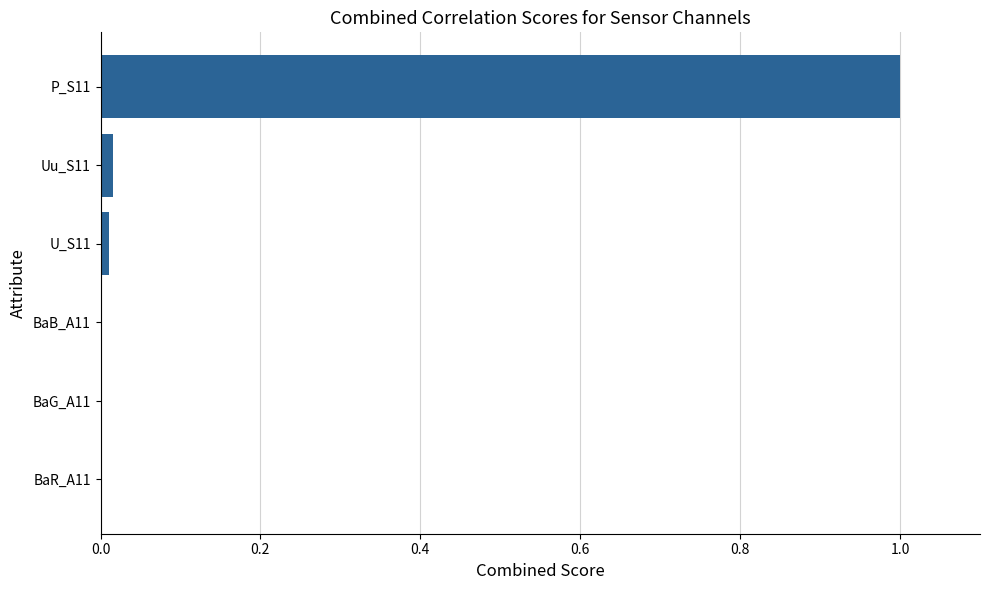

What is the maximum value shown in the chart?

1.0